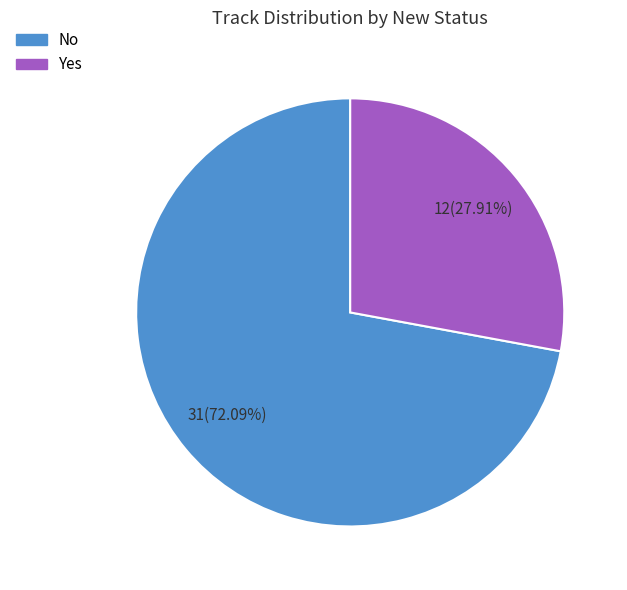

What is the smallest slice in the pie chart?

Yes